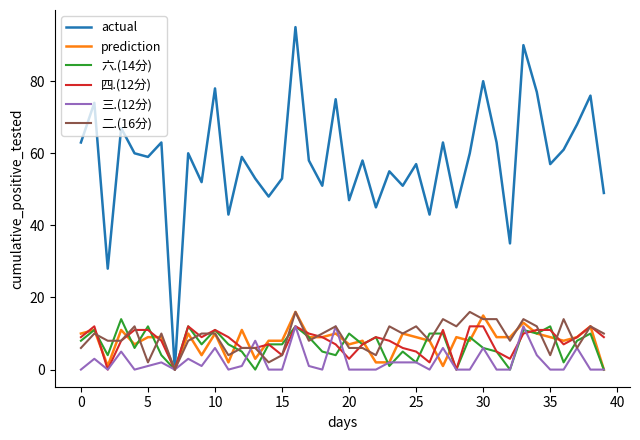

What is the maximum value shown in the chart?

95